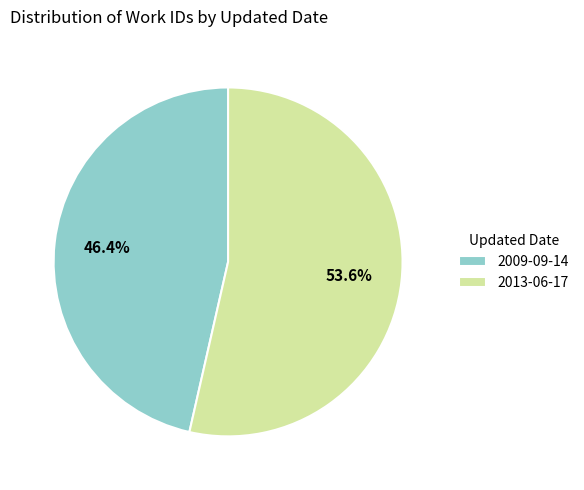

What portion of the pie excludes 2009-09-14?

53.6%